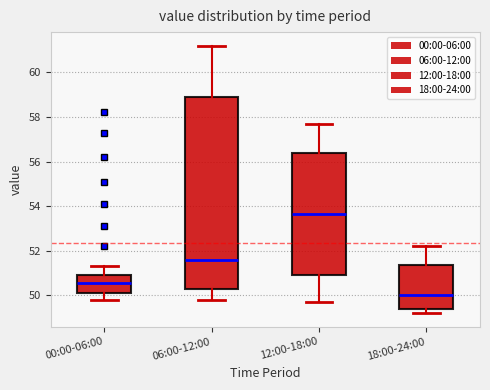

Which box's median line is the highest?

12:00-18:00